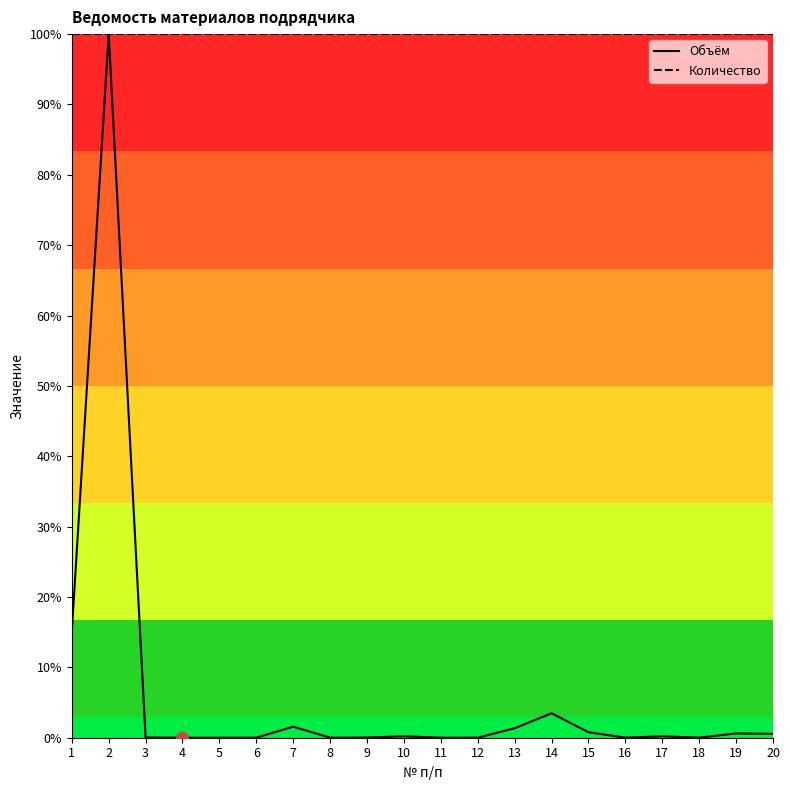

Which series has the largest total across all categories?

Количество